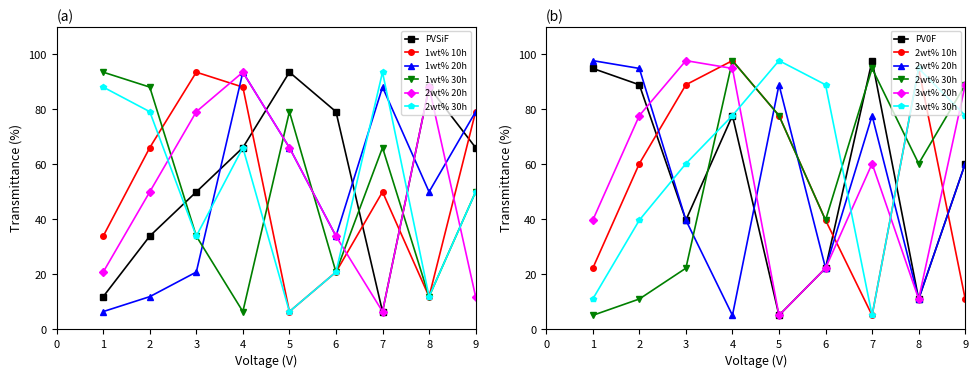

Where is col_3 nearest to the value 50?

7